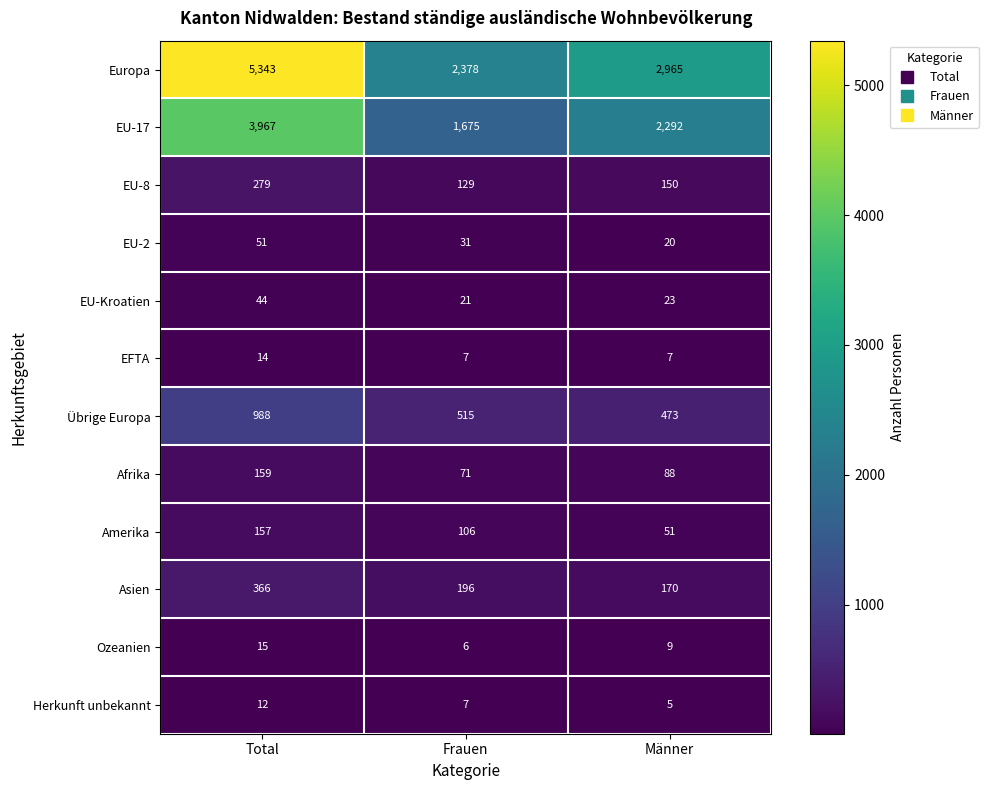

At how many categories does at least one series exceed 129?

3